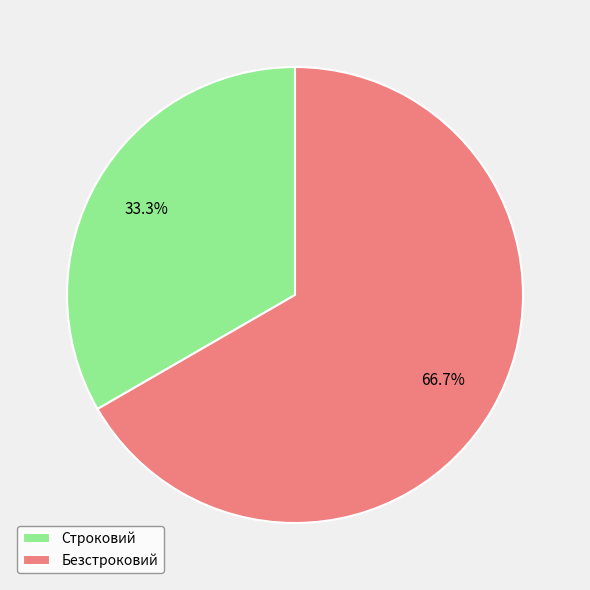

To the nearest percent, what is the difference between the largest and smallest slice percentages?

33%